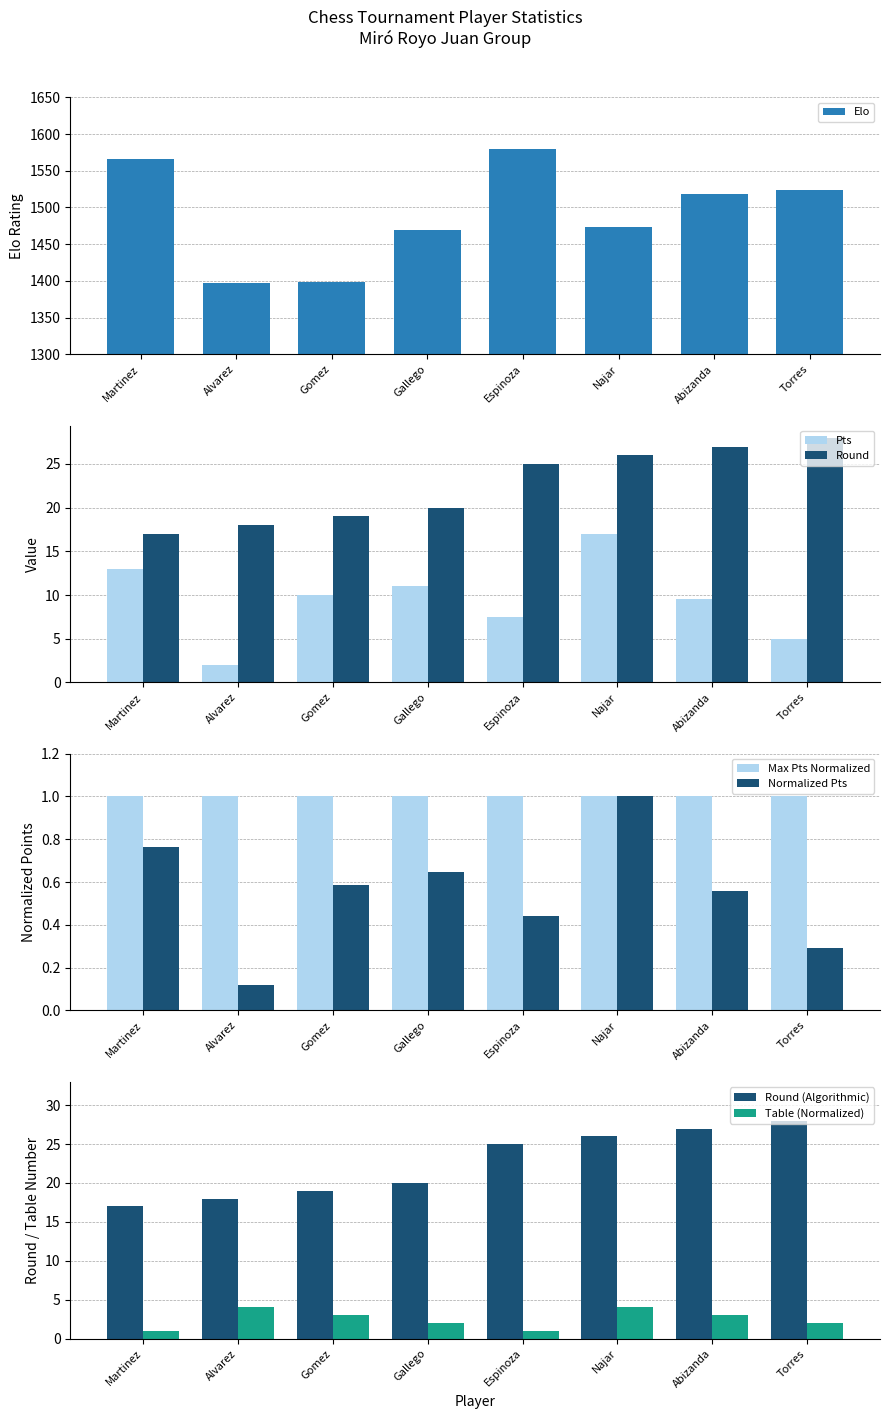

Reading right to left, transcribe all the data shown in this chart.

Elo: 1524.0	1518.0	1474.0	1580.0	1469.0	1398.0	1397.0	1566.0
Pts: 5.0	9.5	17.0	7.5	11.0	10.0	2.0	13.0
Round: 28.0	27.0	26.0	25.0	20.0	19.0	18.0	17.0
Table: 2.0	3.0	4.0	1.0	2.0	3.0	4.0	1.0